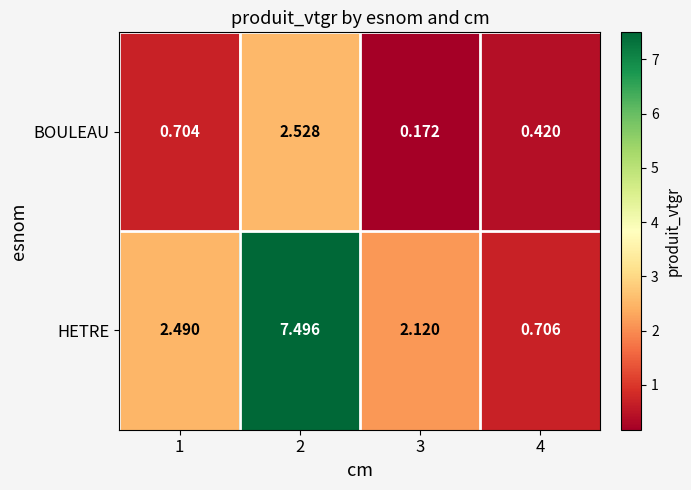

List the series in order of their peak value, lowest first.

BOULEAU, HETRE